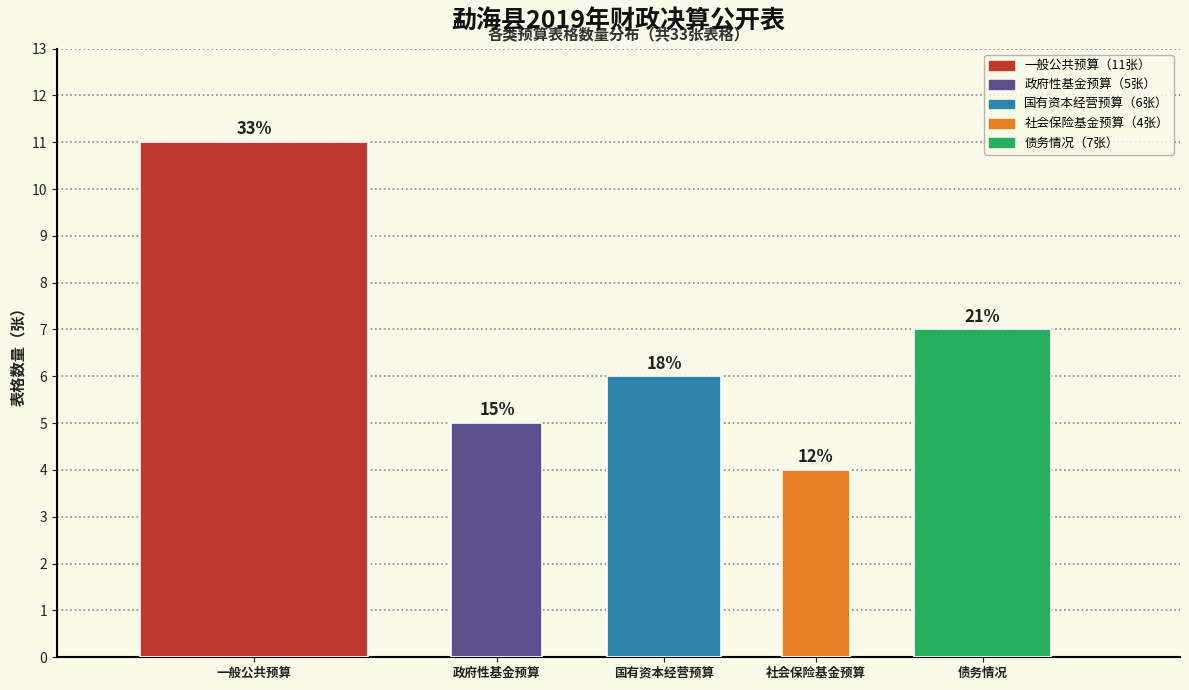

Are the bars horizontal?

No